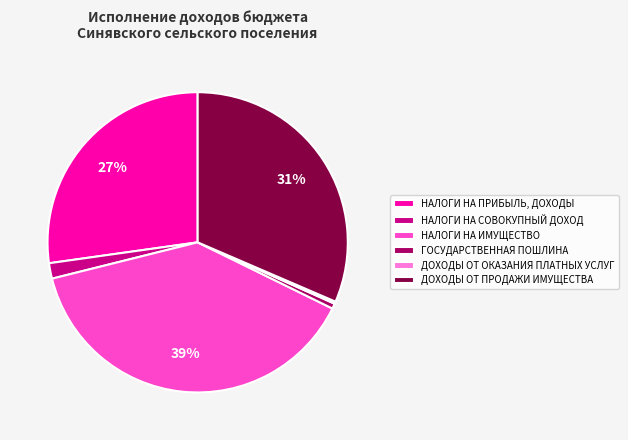

What is the largest slice in the pie chart?

НАЛОГИ НА ИМУЩЕСТВО